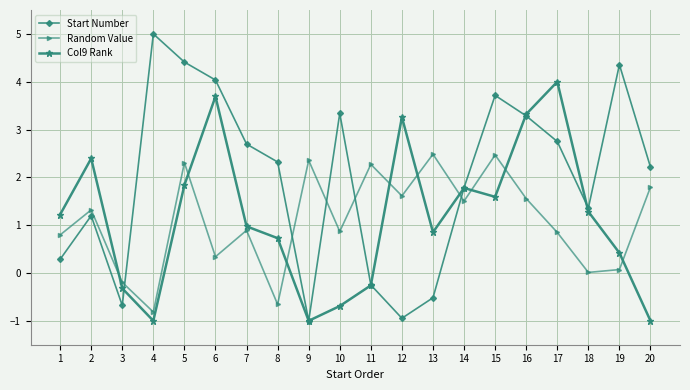

The Start Number series shows 3.3 at 10. True or false?

True